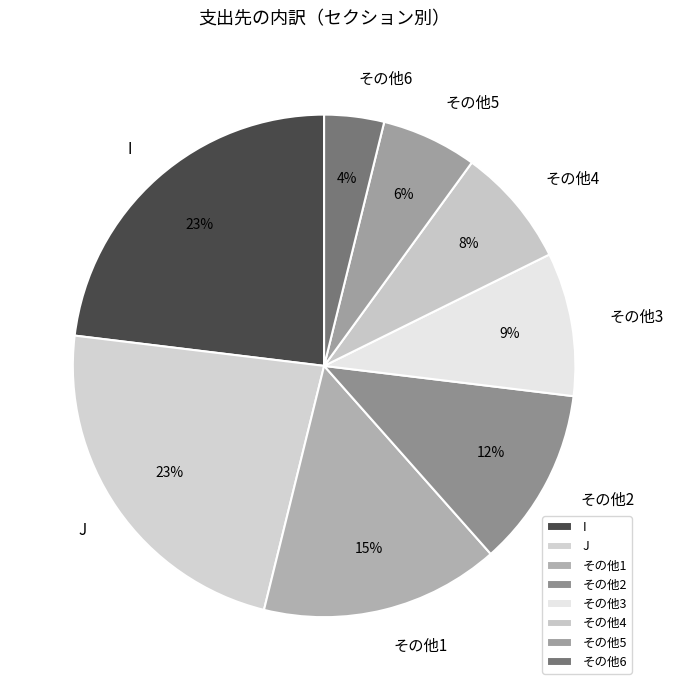

To the nearest percent, what is the difference between the largest and smallest slice percentages?

19%